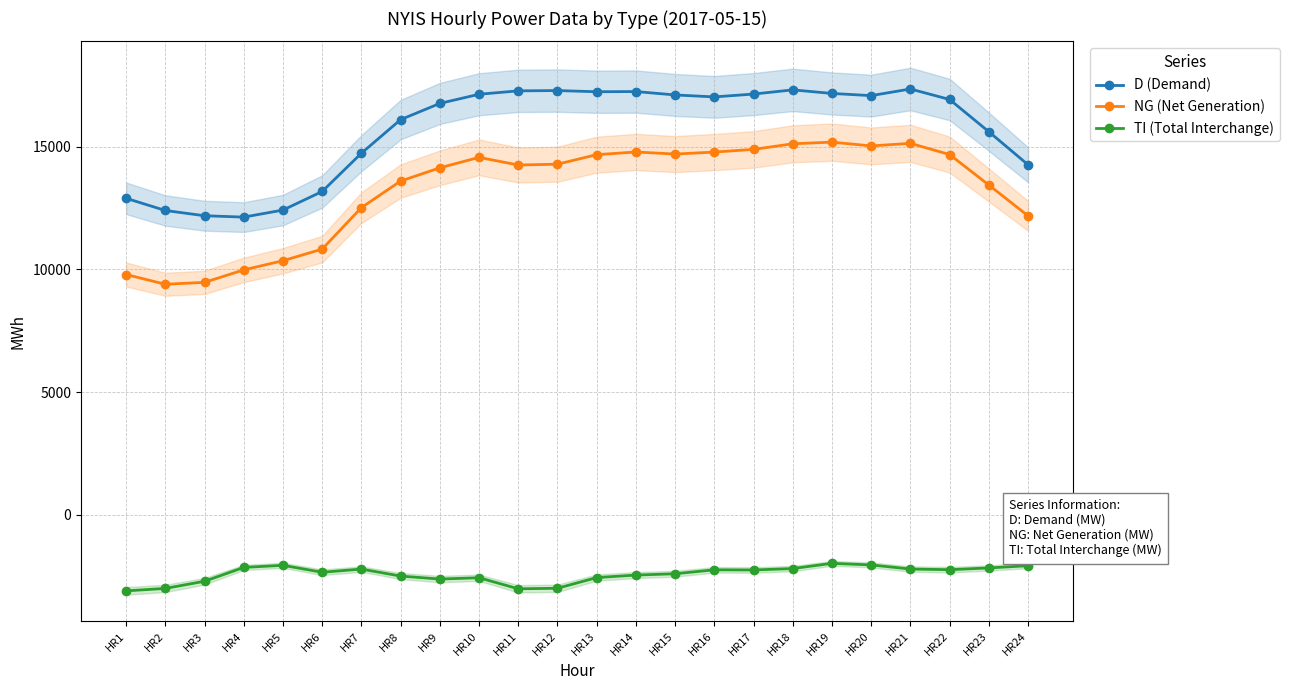

True or false: D (Demand) and NG (Net Generation) intersect in this chart.

False